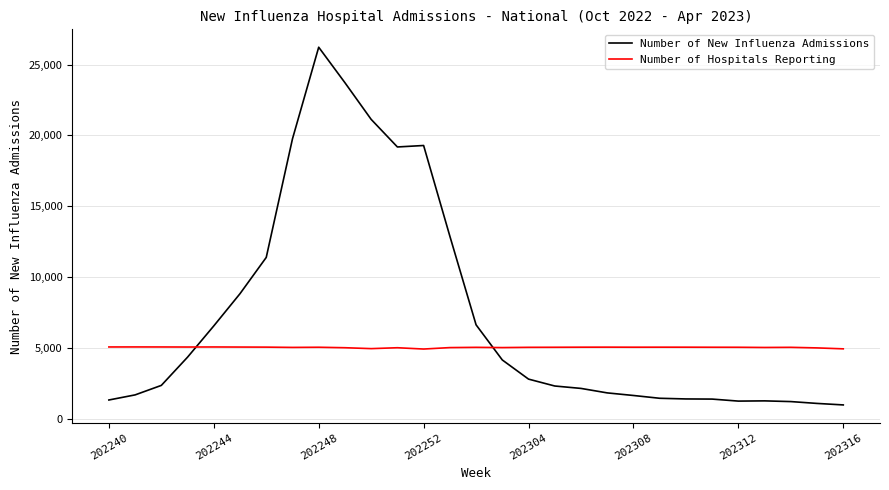

Which series has the largest range (max minus min)?

Number of New Influenza Admissions